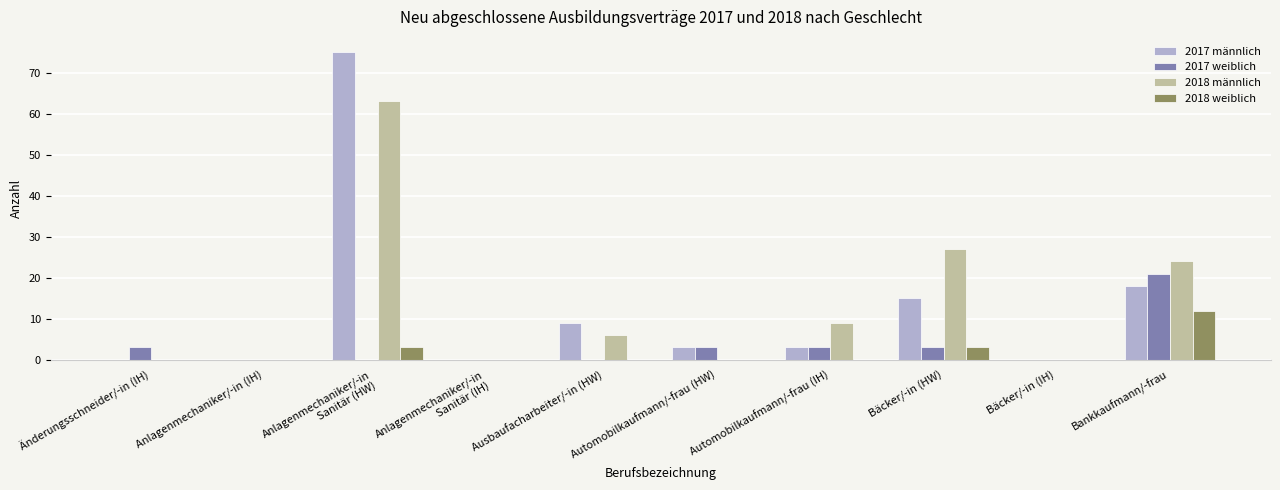

How many groups of bars are there?

10